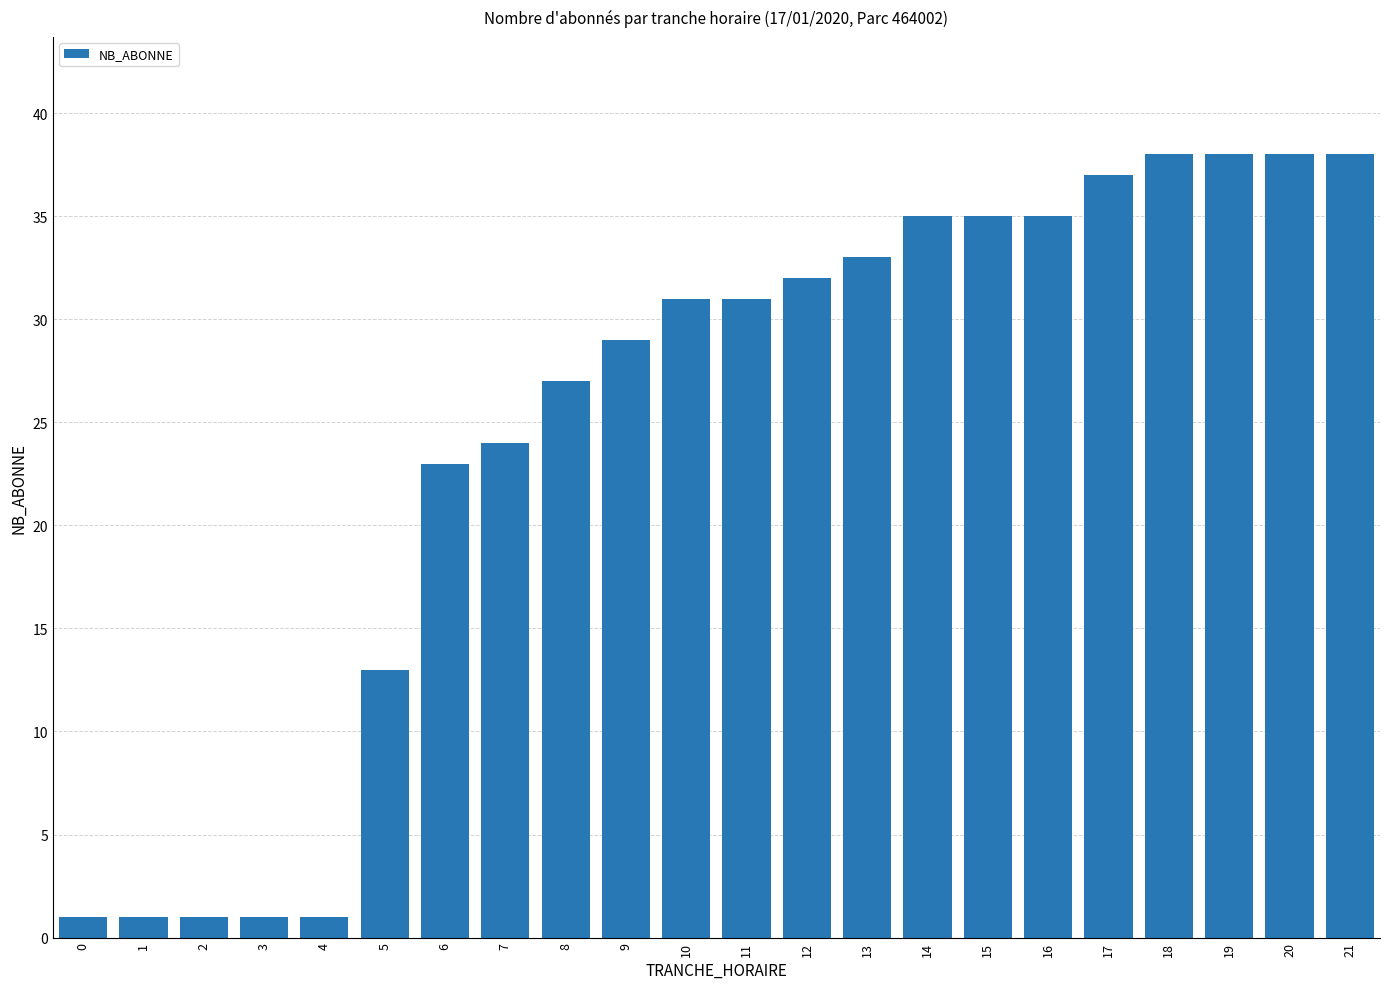

Read the value at 20, to the nearest 5.

40